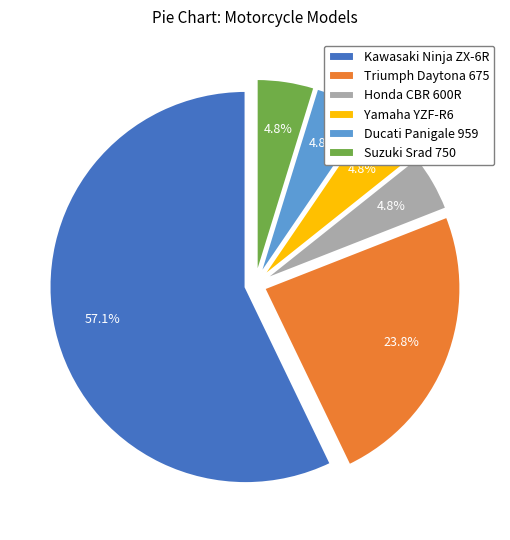

To the nearest percent, what is the difference between the Yamaha YZF-R6 and Kawasaki Ninja ZX-6R slice percentages?

52%